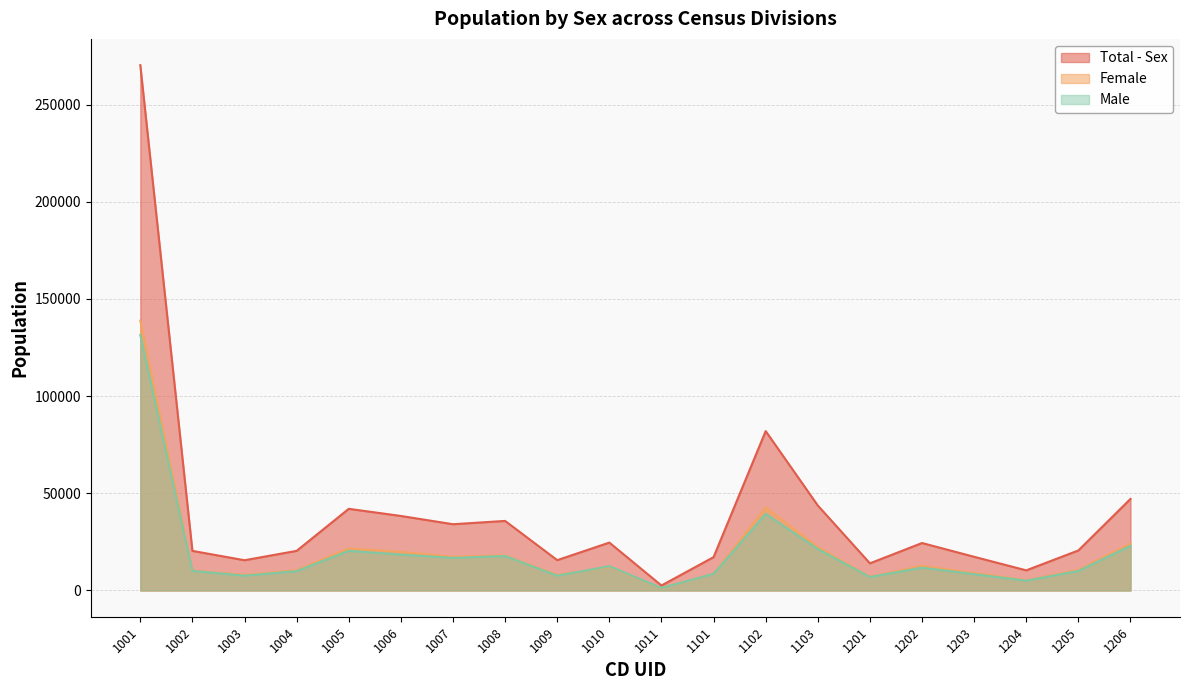

List the labels in order of Female value, smallest first.

1011, 1204, 1201, 1003, 1009, 1101, 1203, 1002, 1004, 1205, 1010, 1202, 1007, 1008, 1006, 1005, 1103, 1206, 1102, 1001